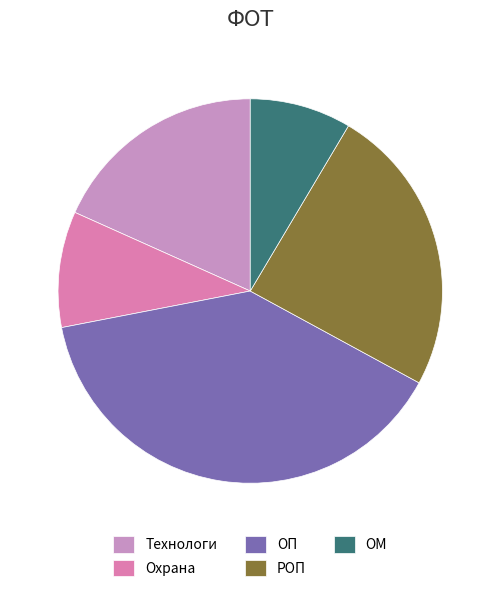

How many segments does this pie chart have?

5